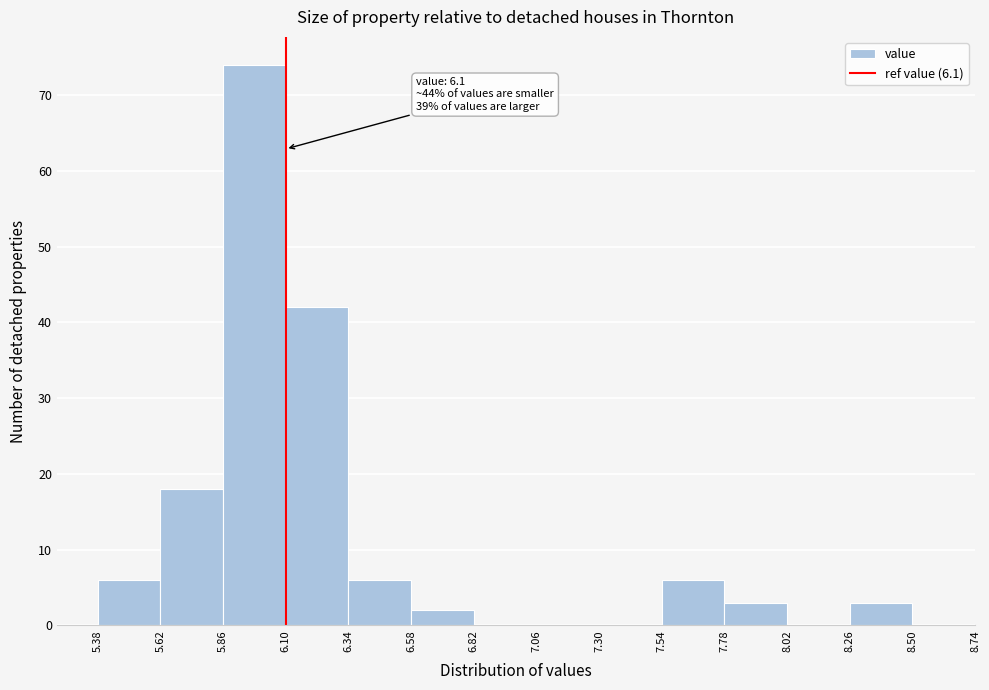

Which range on the x-axis has the tallest bar?

5.86 to 6.10